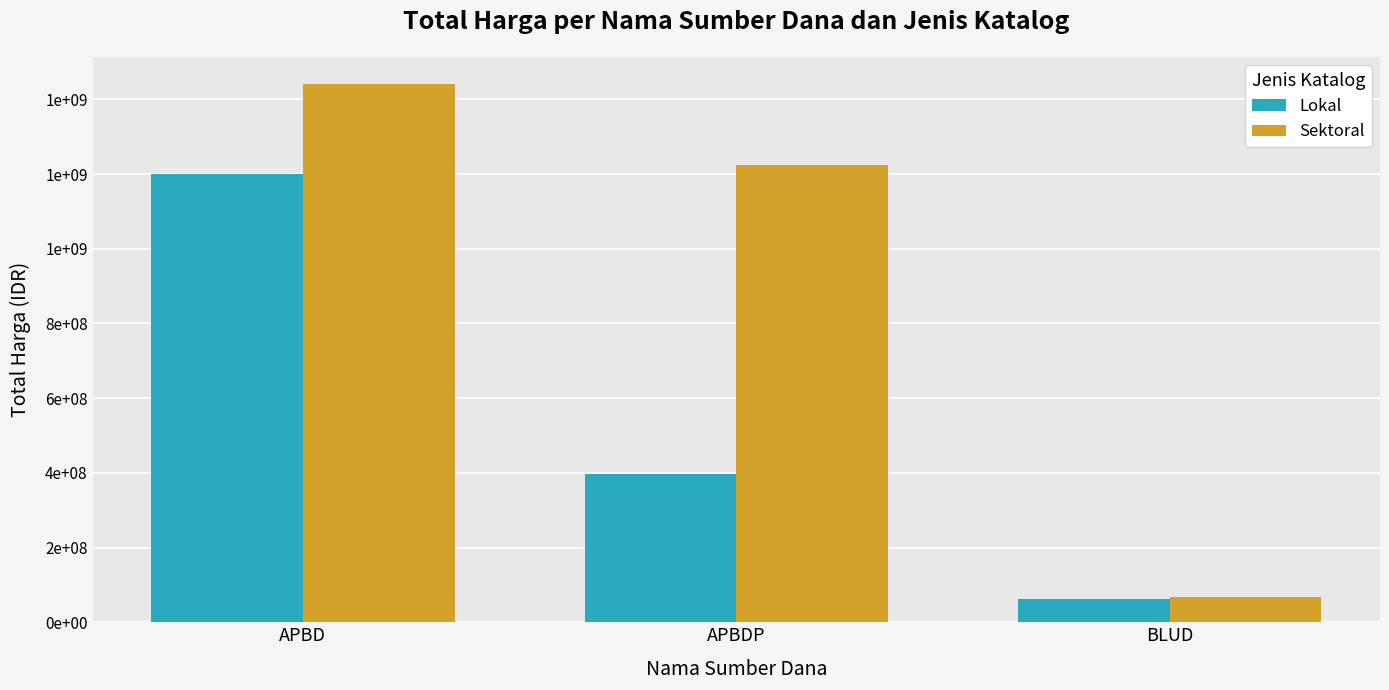

List the labels in order of Lokal value, largest first.

APBD, APBDP, BLUD